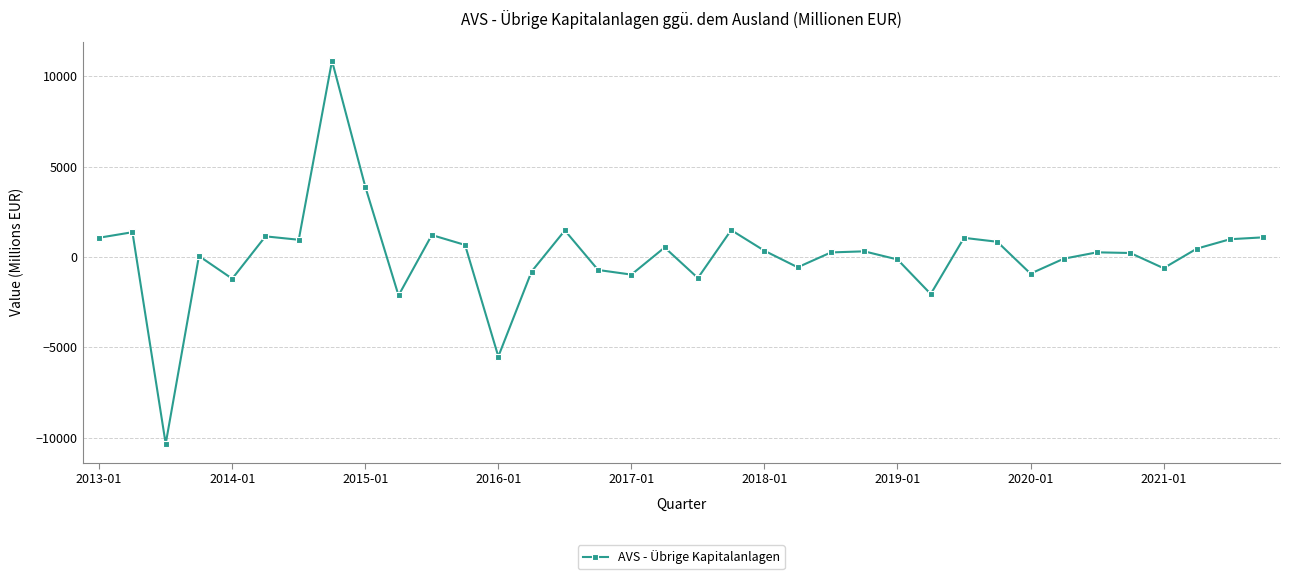

What is the average value?

91